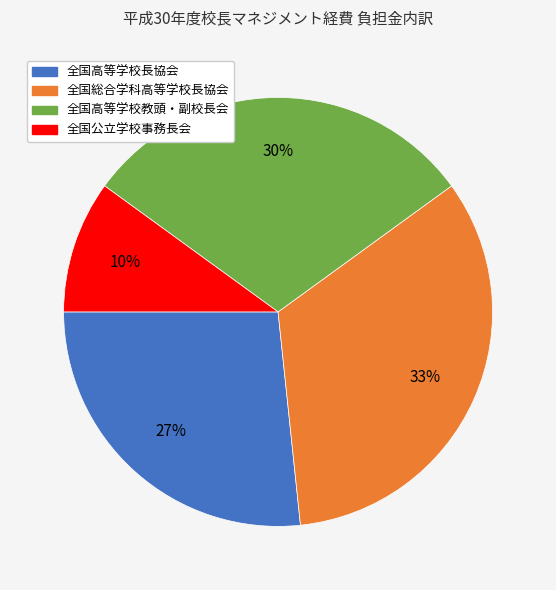

The 全国高等学校長協会 slice represents 27% of the pie. True or false?

True